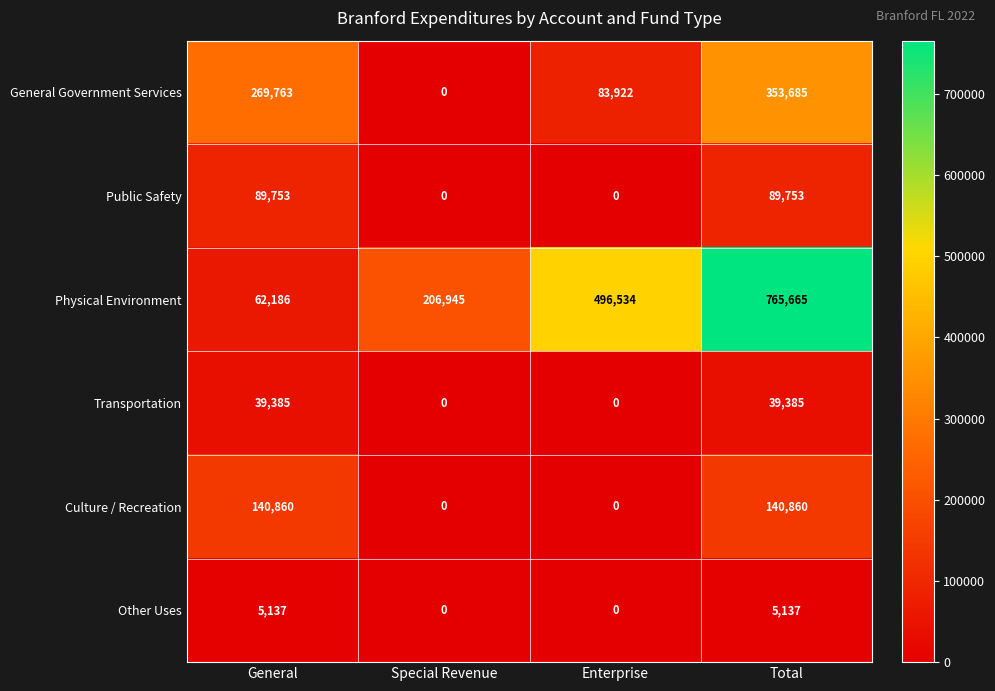

The value of Public Safety at Special Revenue is 0. True or false?

True